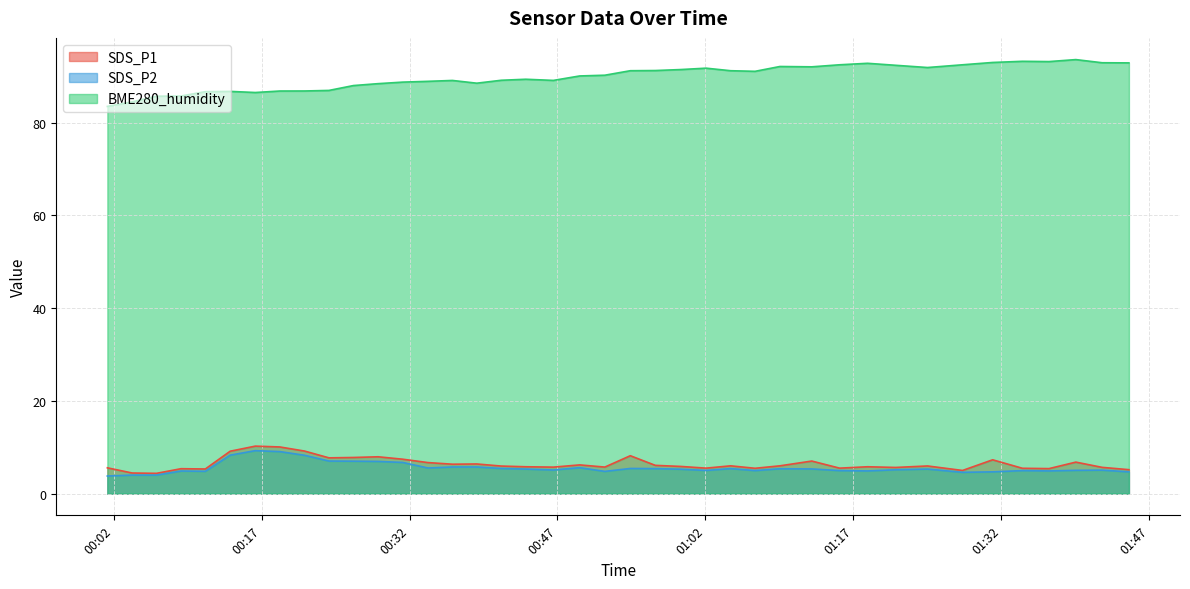

True or false: SDS_P2 and BME280_humidity cross at least once.

False